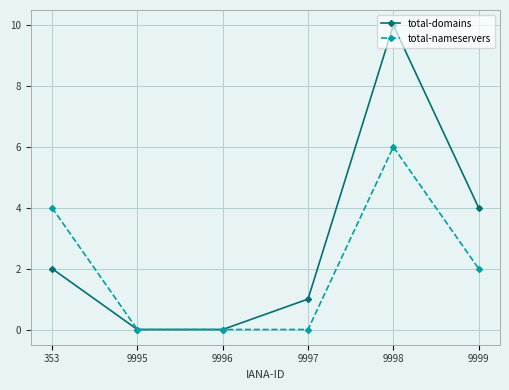

Reading right to left, what are all the values shown in this chart?

total-domains: 9999=4	9998=10	9997=1	9996=0	9995=0	353=2
total-nameservers: 9999=2	9998=6	9997=0	9996=0	9995=0	353=4